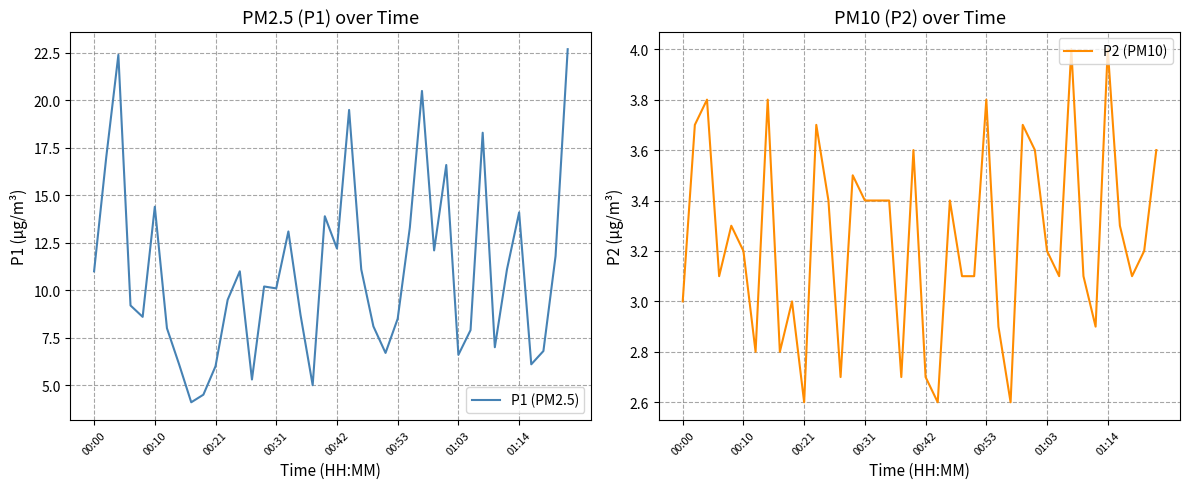

What position from the left is 12?

13